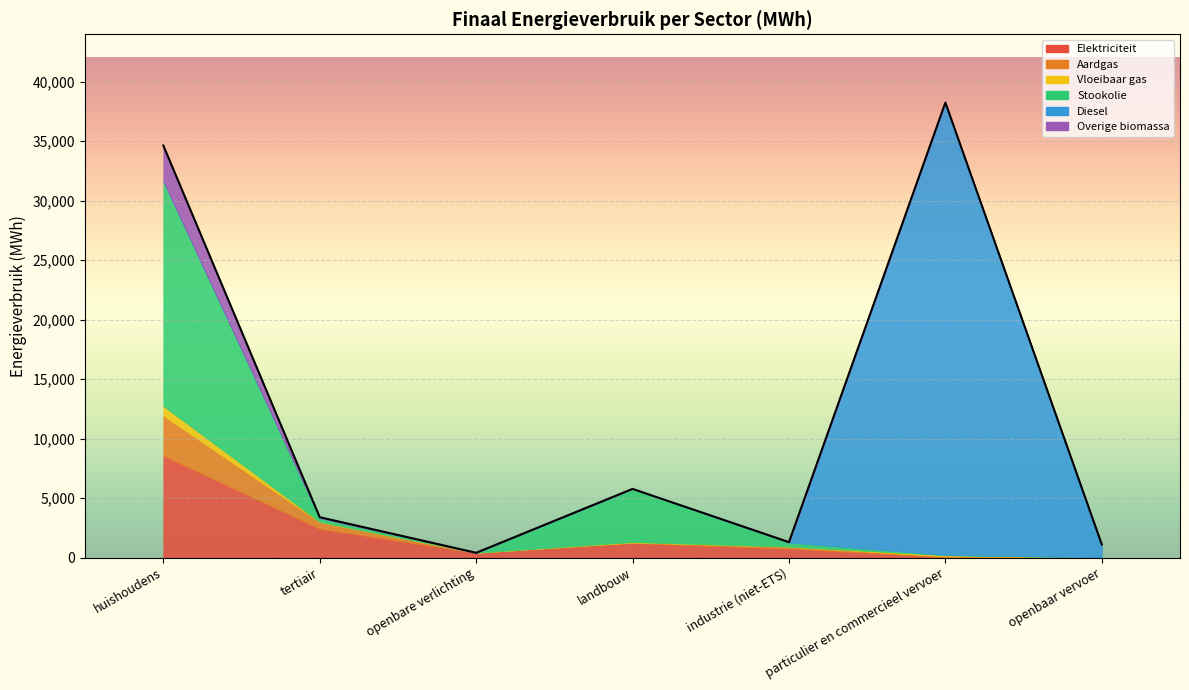

How many positive values does the Stookolie series have?

4